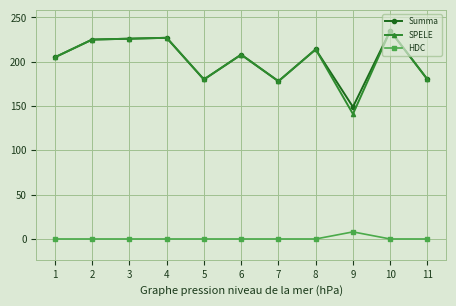

Is the value of Summa at 9 greater than the value of HDC at 3?

Yes